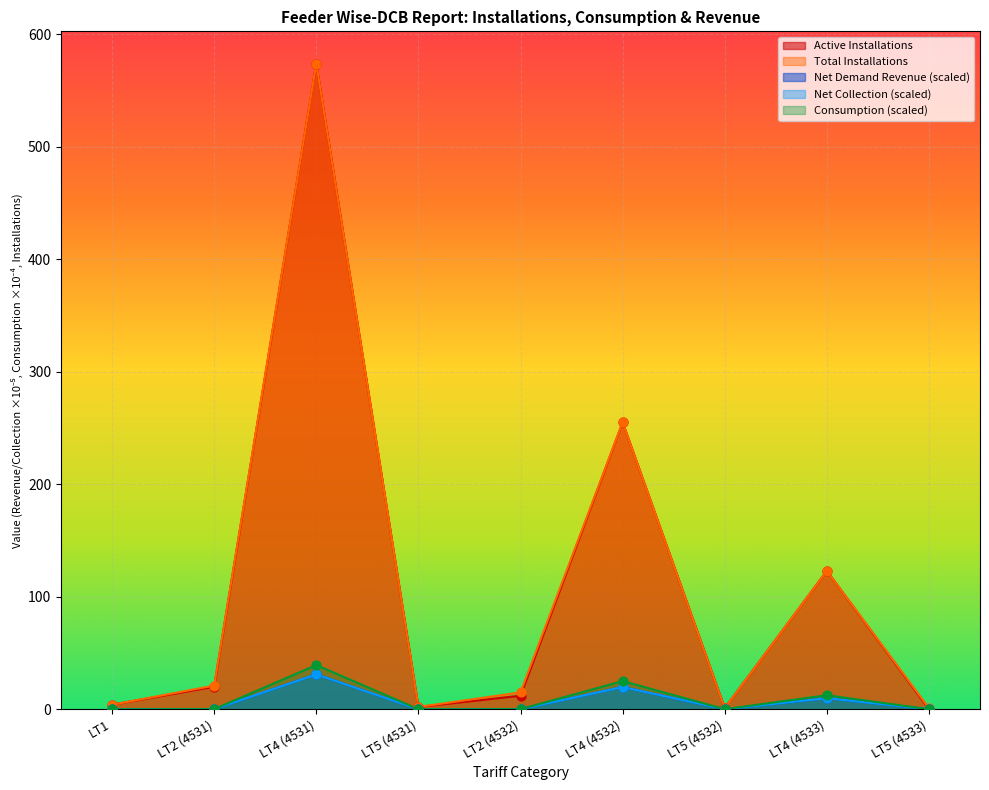

Which series reaches the minimum Y coordinate?

Active Installations